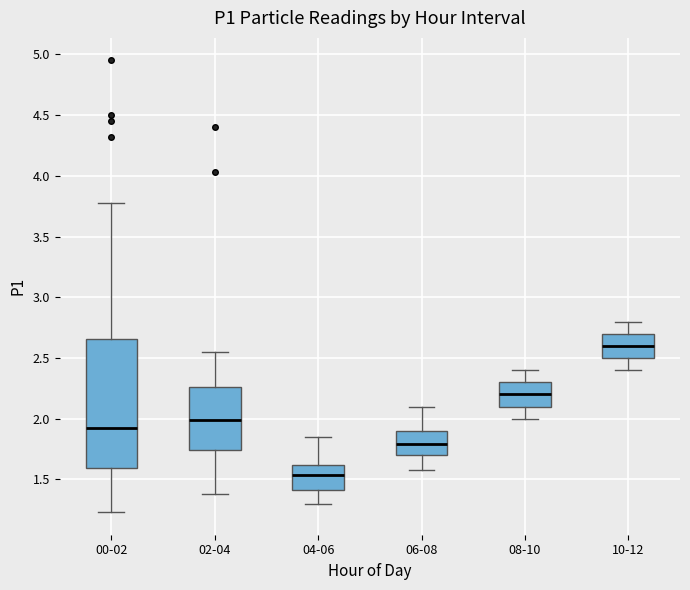

Which box is the tallest, from its lower edge to its upper edge?

00-02